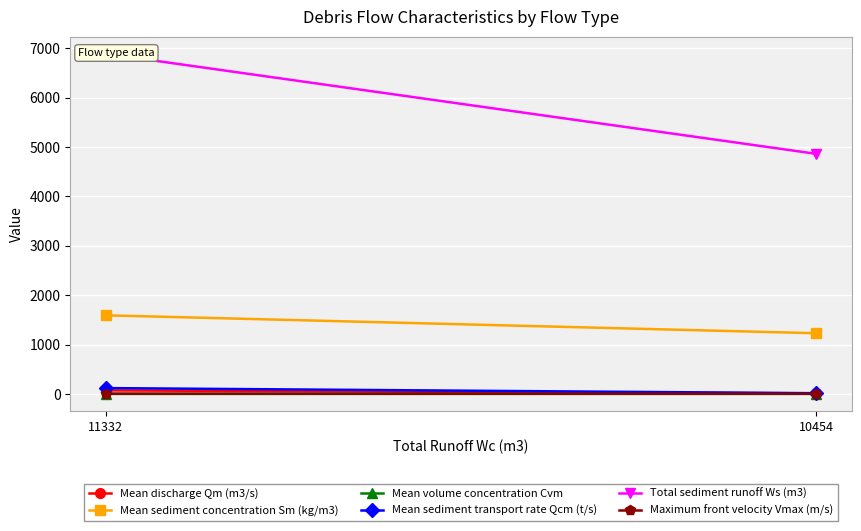

What is the difference between the Total sediment runoff Ws (m3) values at 11332 and 10454?

2026.0